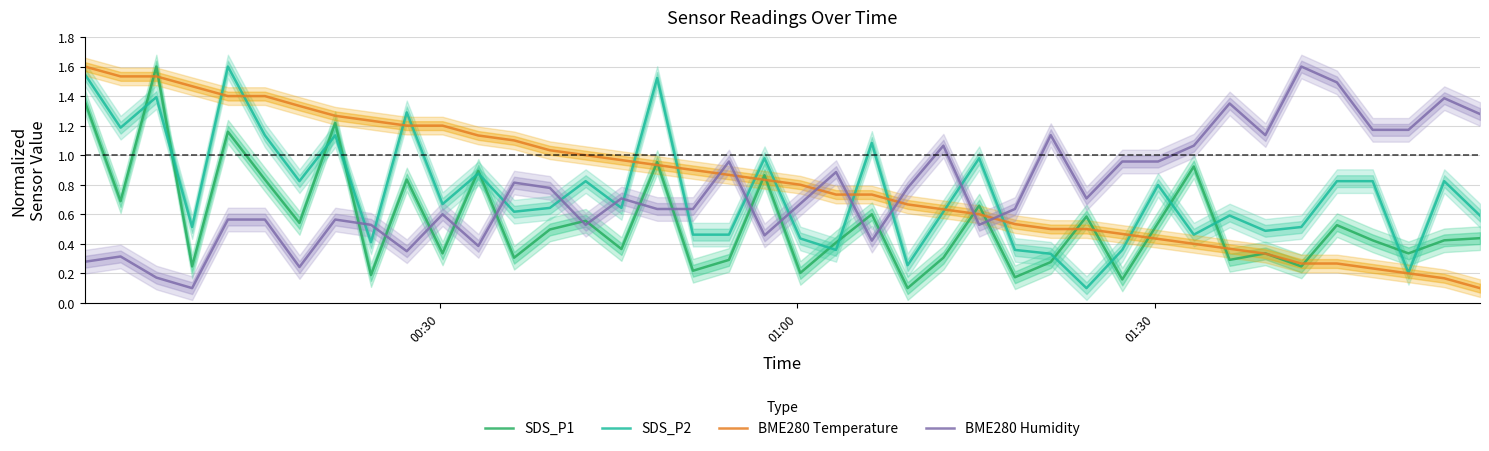

What is the highest value of the BME280 Temperature series?

1.6